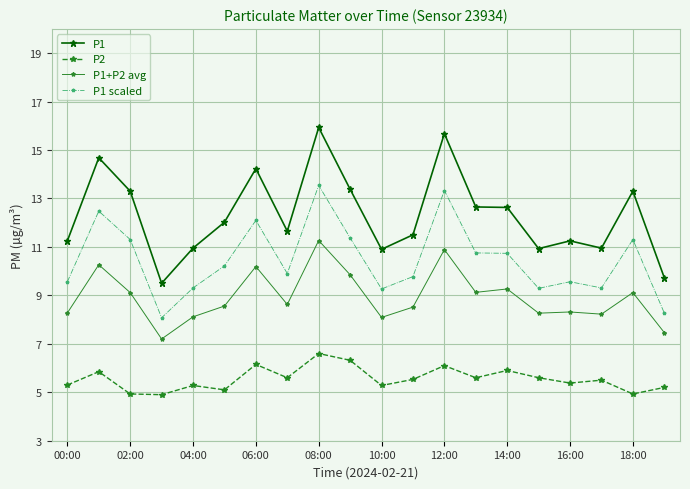

Which series has the widest spread of values?

P1